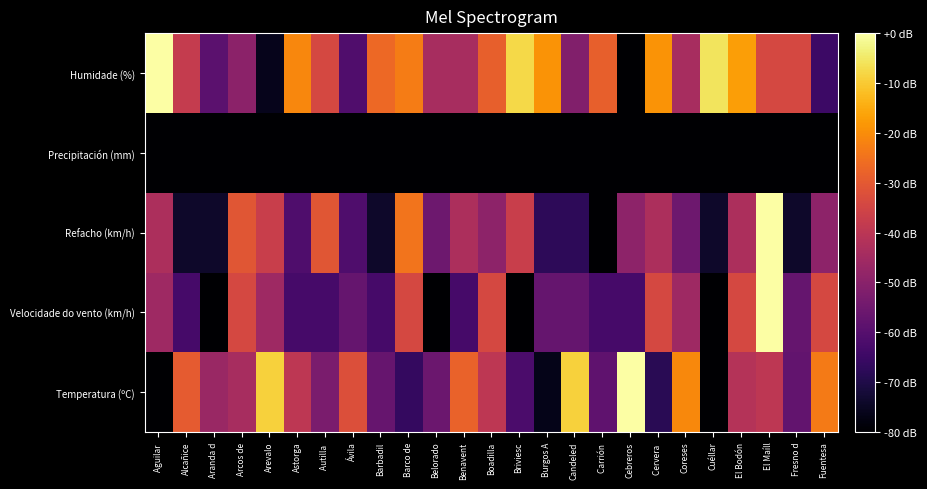

Reading left to right, what are all the values shown in this chart?

Temperatura (ºC): Aguilar =-80.0	Alcañice=-29.7	Aranda d=-46.7	Arcos de=-44.0	Arevalo=-9.0	Astorga=-39.6	Autilla =-53.0	Ávila=-32.4	Barbadil=-56.6	Barco de=-66.5	Belorado=-55.7	Benavent=-27.9	Boadilla=-39.6	Briviesc=-62.0	Burgos A=-76.4	Candeled=-9.0	Carrión =-58.4	Cebreros=0.0	Cervera =-68.3	Coreses=-20.7	Cuéllar=-80.0	El Bodón=-41.3	El Maíll=-39.6	Fresno d=-57.5	Fuentesa=-23.4
Velocidade do vento (km/h): Aguilar =-45.7	Alcañice=-62.9	Aranda d=-80.0	Arcos de=-34.3	Arevalo=-45.7	Astorga=-62.9	Autilla =-62.9	Ávila=-57.1	Barbadil=-62.9	Barco de=-34.3	Belorado=-80.0	Benavent=-62.9	Boadilla=-34.3	Briviesc=-80.0	Burgos A=-57.1	Candeled=-57.1	Carrión =-62.9	Cebreros=-62.9	Cervera =-34.3	Coreses=-45.7	Cuéllar=-80.0	El Bodón=-34.3	El Maíll=0.0	Fresno d=-57.1	Fuentesa=-34.3
Refacho (km/h): Aguilar =-43.1	Alcañice=-73.8	Aranda d=-73.8	Arcos de=-30.8	Arevalo=-36.9	Astorga=-61.5	Autilla =-30.8	Ávila=-61.5	Barbadil=-73.8	Barco de=-24.6	Belorado=-55.4	Benavent=-43.1	Boadilla=-49.2	Briviesc=-36.9	Burgos A=-67.7	Candeled=-67.7	Carrión =-80.0	Cebreros=-49.2	Cervera =-43.1	Coreses=-55.4	Cuéllar=-73.8	El Bodón=-43.1	El Maíll=0.0	Fresno d=-73.8	Fuentesa=-49.2
Precipitación (mm): Aguilar =-80.0	Alcañice=-80.0	Aranda d=-80.0	Arcos de=-80.0	Arevalo=-80.0	Astorga=-80.0	Autilla =-80.0	Ávila=-80.0	Barbadil=-80.0	Barco de=-80.0	Belorado=-80.0	Benavent=-80.0	Boadilla=-80.0	Briviesc=-80.0	Burgos A=-80.0	Candeled=-80.0	Carrión =-80.0	Cebreros=-80.0	Cervera =-80.0	Coreses=-80.0	Cuéllar=-80.0	El Bodón=-80.0	El Maíll=-80.0	Fresno d=-80.0	Fuentesa=-80.0
Humidade (%): Aguilar =0.0	Alcañice=-38.1	Aranda d=-59.0	Arcos de=-49.5	Arevalo=-76.2	Astorga=-21.0	Autilla =-34.3	Ávila=-61.0	Barbadil=-26.7	Barco de=-22.9	Belorado=-43.8	Benavent=-43.8	Boadilla=-28.6	Briviesc=-7.6	Burgos A=-19.0	Candeled=-51.4	Carrión =-28.6	Cebreros=-80.0	Cervera =-19.0	Coreses=-43.8	Cuéllar=-5.7	El Bodón=-17.1	El Maíll=-34.3	Fresno d=-34.3	Fuentesa=-64.8